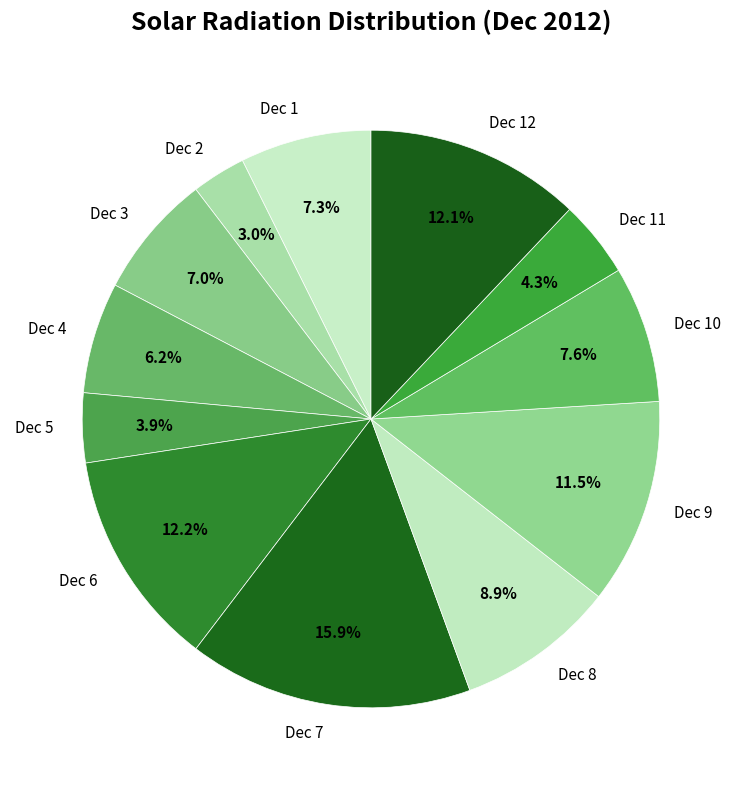

Do Dec 11 and Dec 4 together represent more than half of the pie?

No